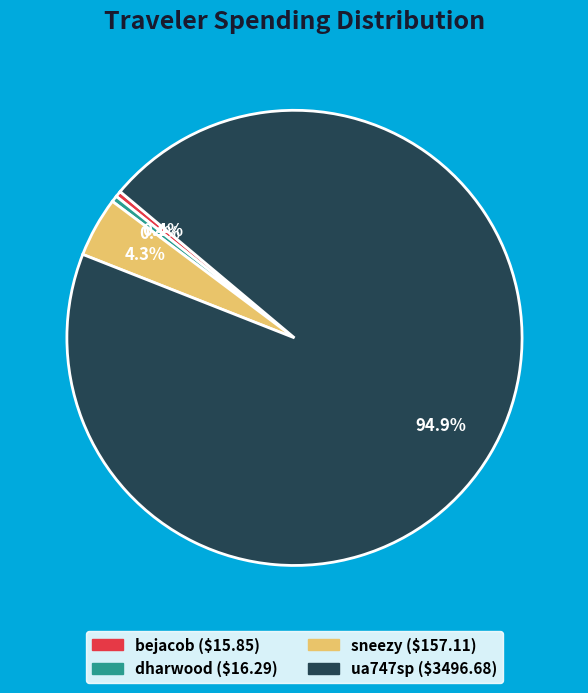

Which slice is the largest?

ua747sp